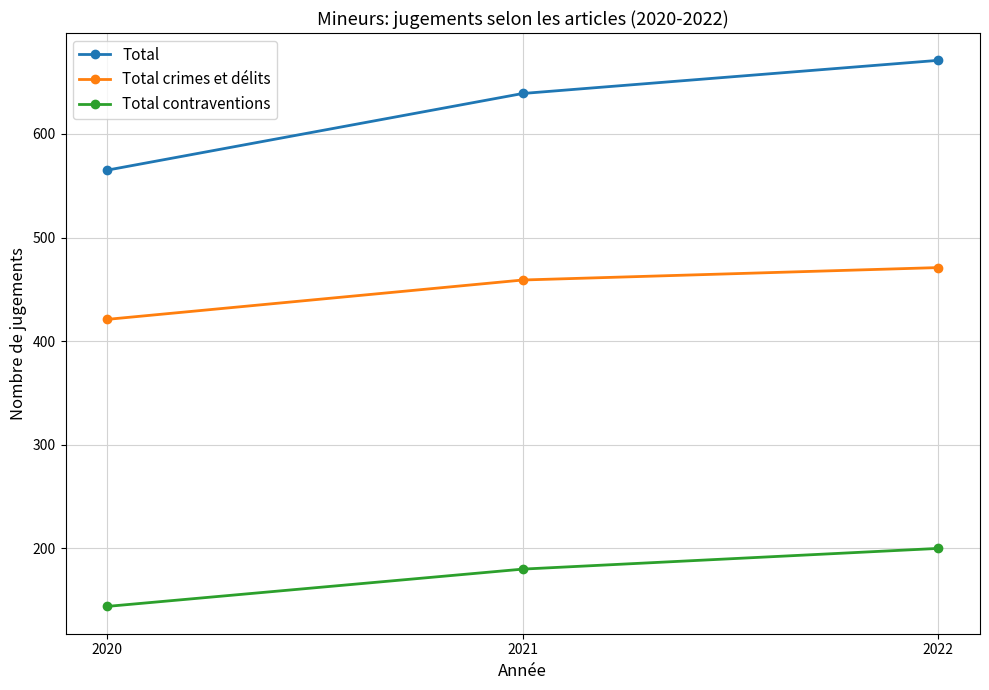

What is the difference between the Total crimes et délits values at 2020 and 2021?

38